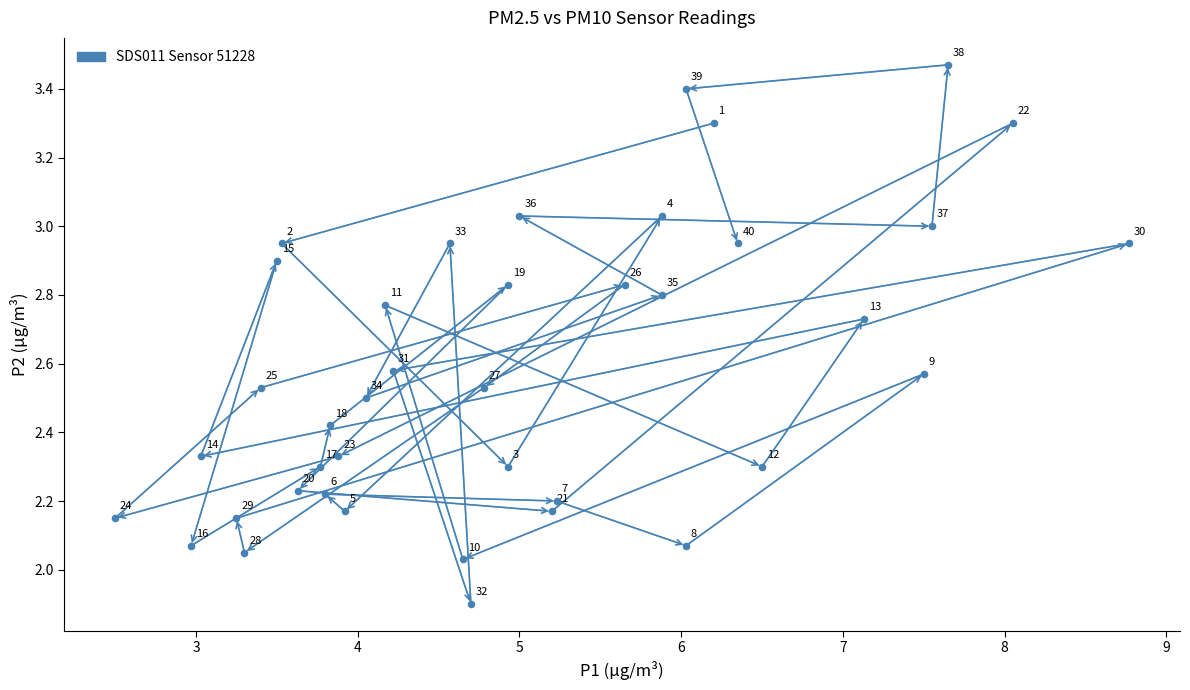

What is the range of Y values (max minus min)?

1.6